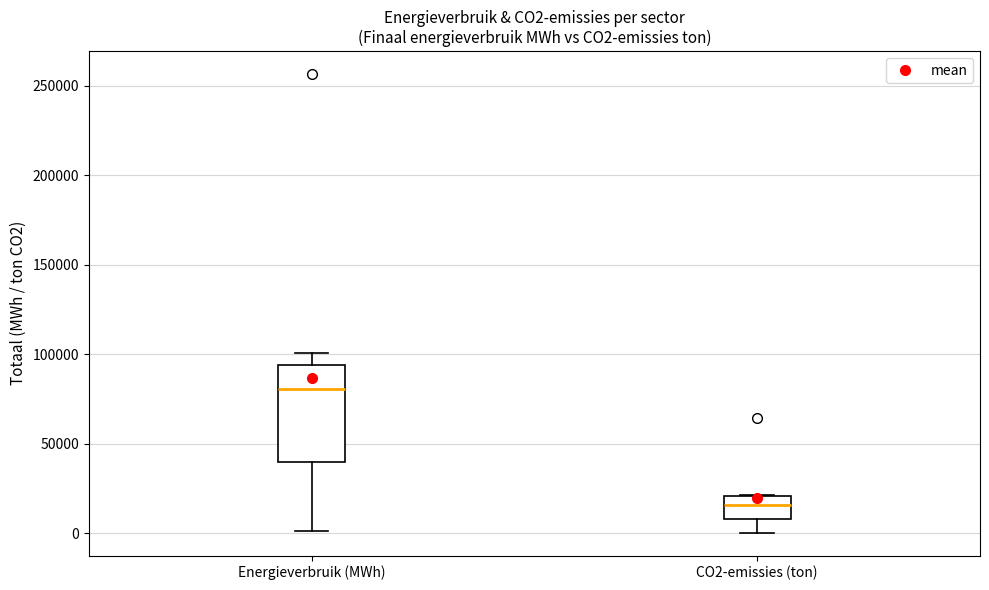

Where does the upper whisker of the box for Energieverbruik (MWh) end on the y-axis? The values are not printed on the chart, so give them approximately, as read against the axis.

100000